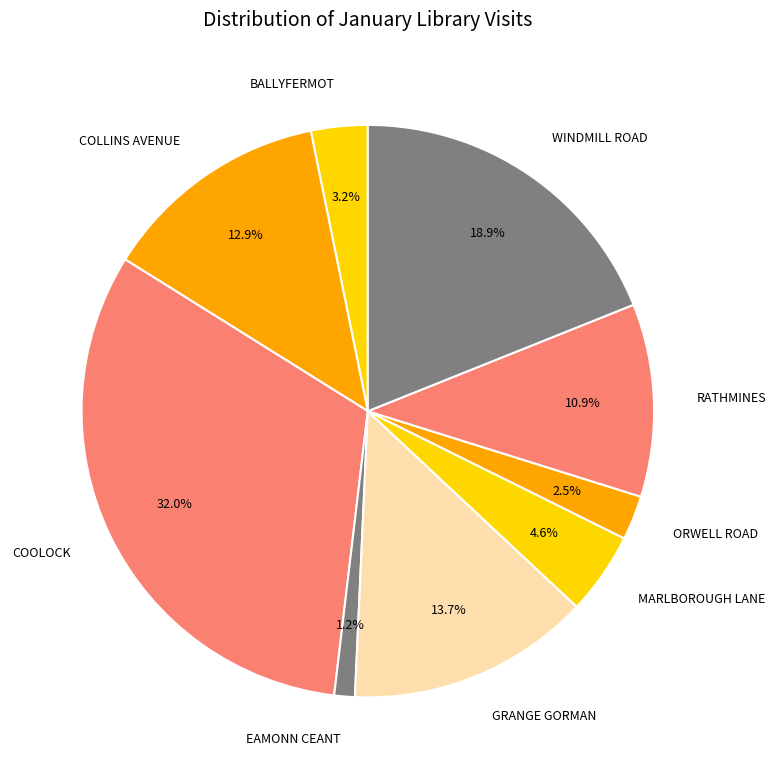

The COOLOCK slice represents 32% of the pie. True or false?

True